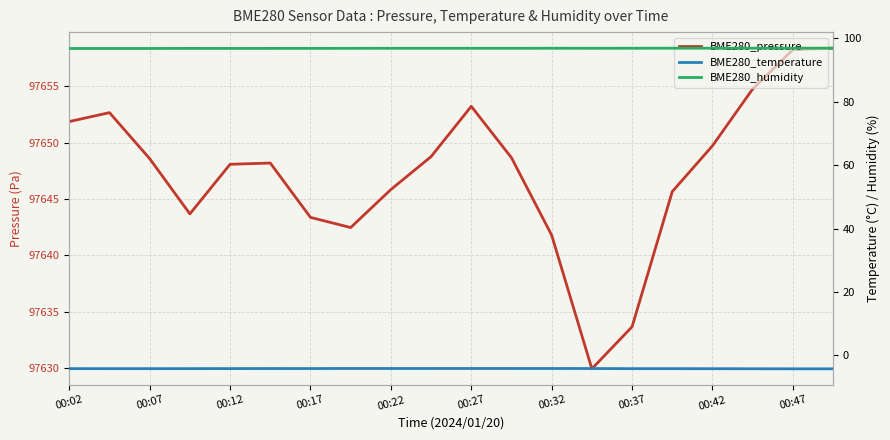

How many interior local valleys does the BME280_temperature series have?

1